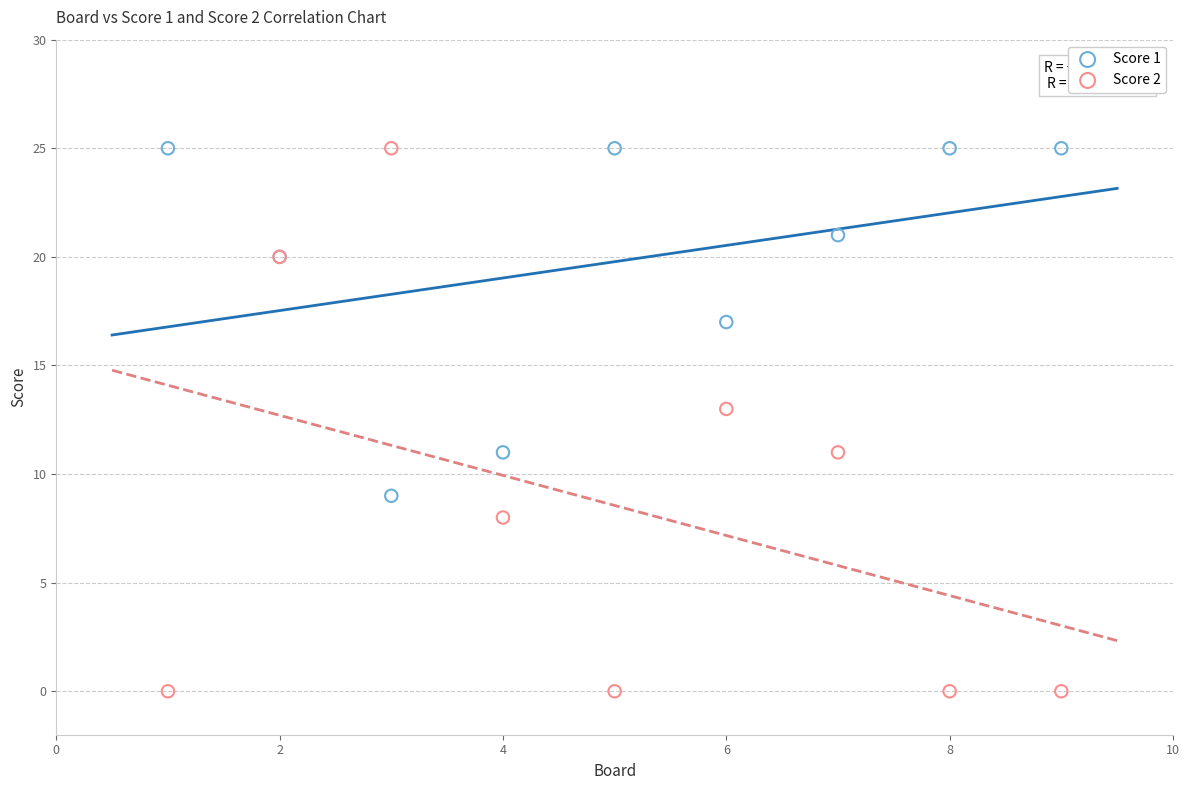

Which series has the widest spread of Y values?

Score 2